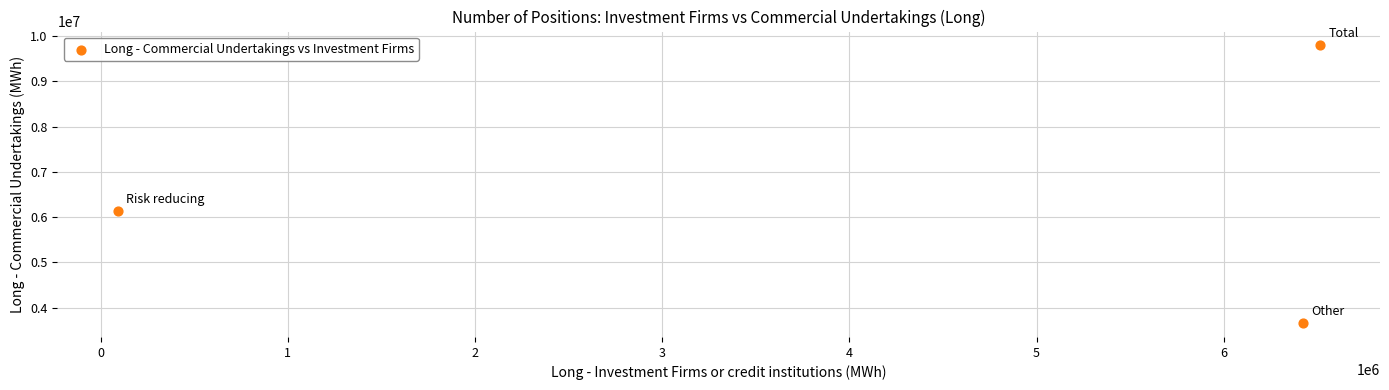

What is the range of X values (max minus min)?

6423507